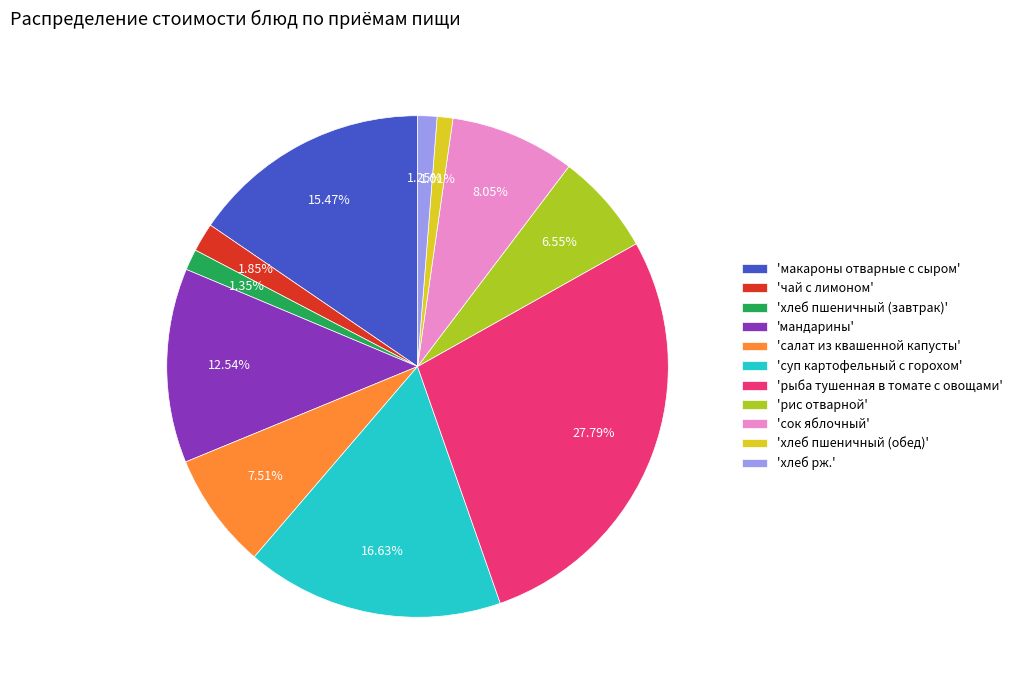

Is the sum of 'рис отварной' and 'суп картофельный с горохом' greater than half?

No